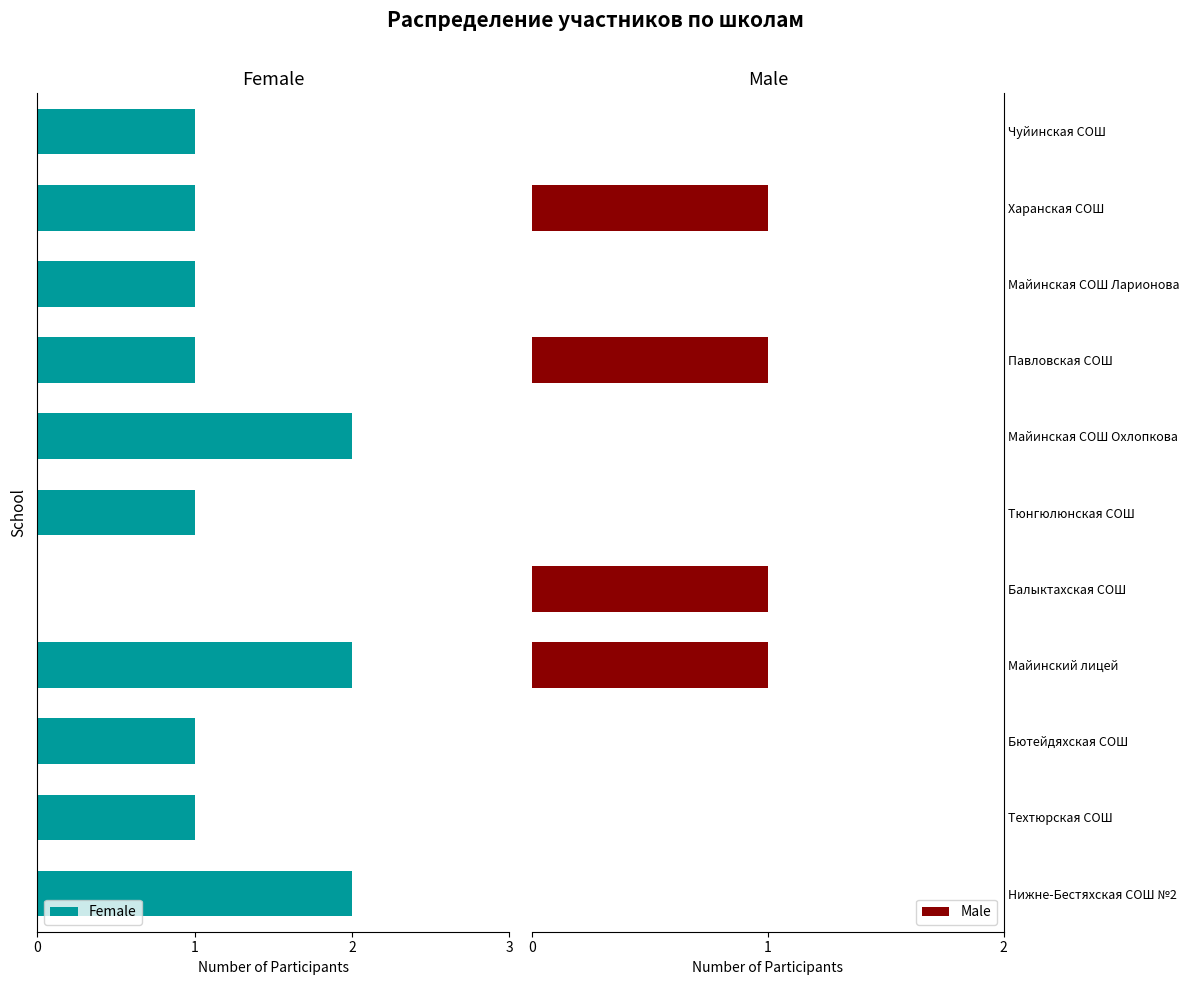

How many groups of bars are there?

11